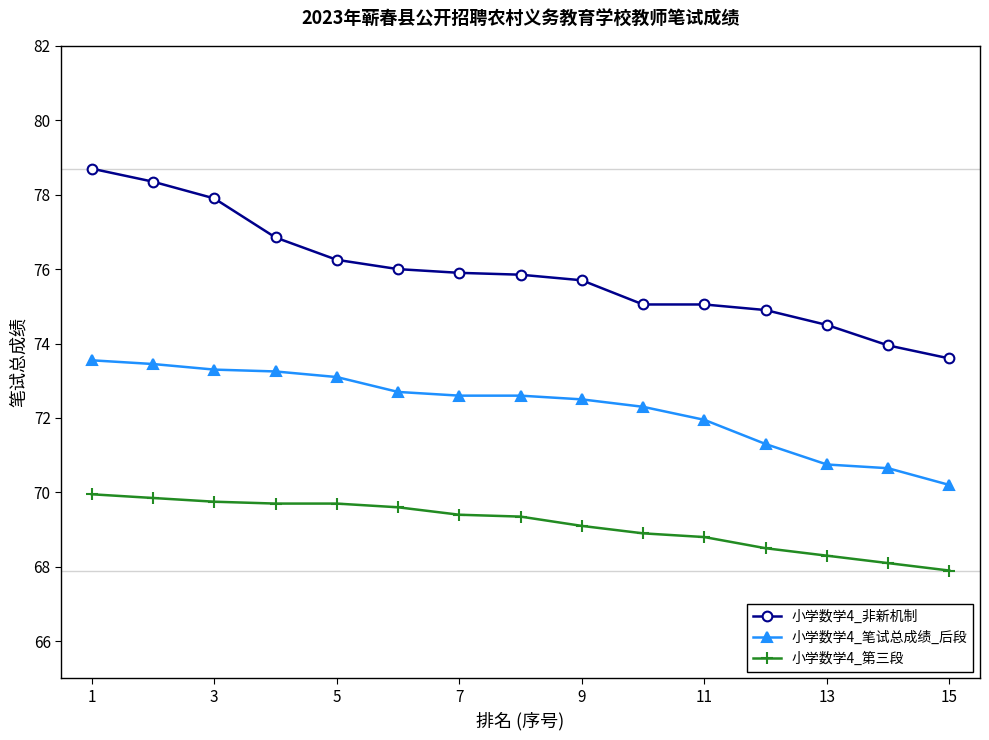

What is the sum of all 小学数学4_第三段 values?

1036.9